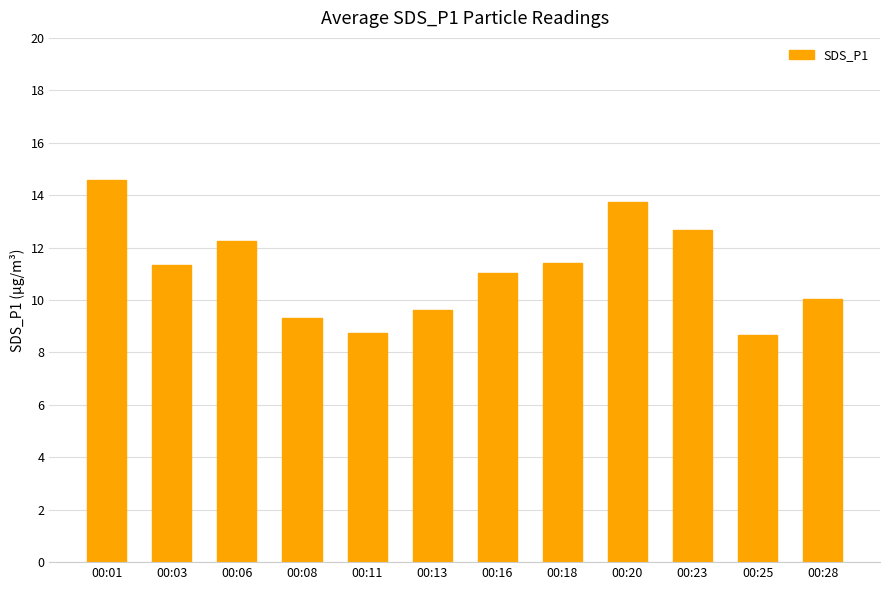

True or false: the data shows 13.7 at 00:20.

True